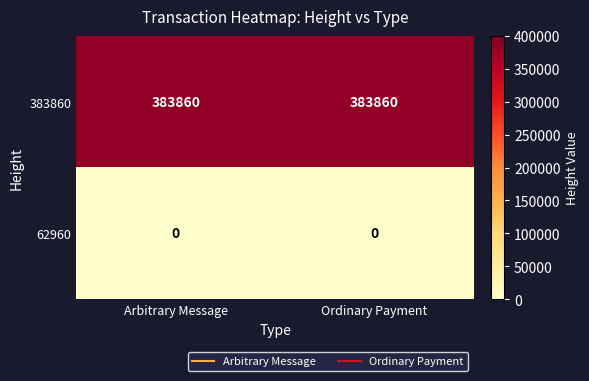

What is the difference between the highest and lowest values at Ordinary Payment?

383860